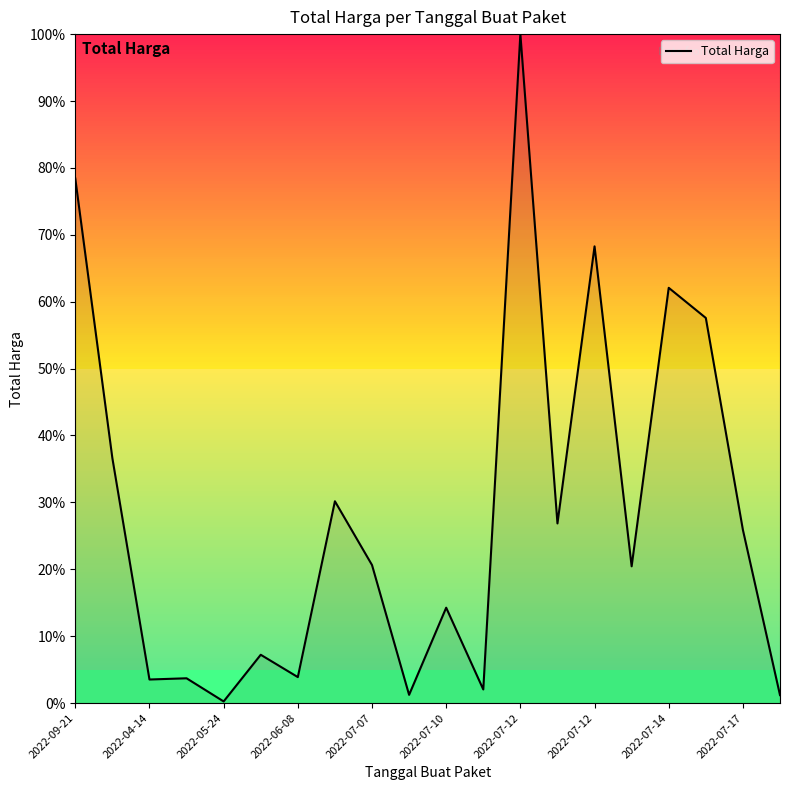

What is the greatest value displayed?

100.0